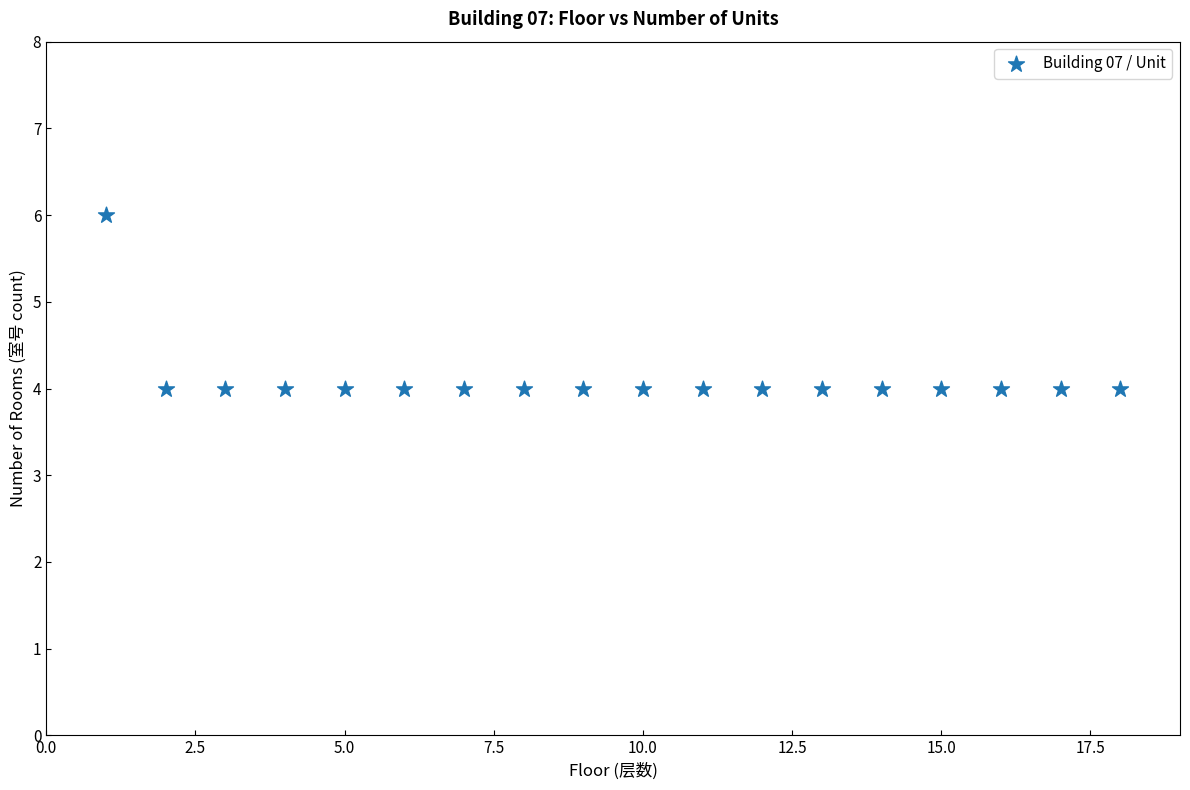

What is the range of X values (max minus min)?

17